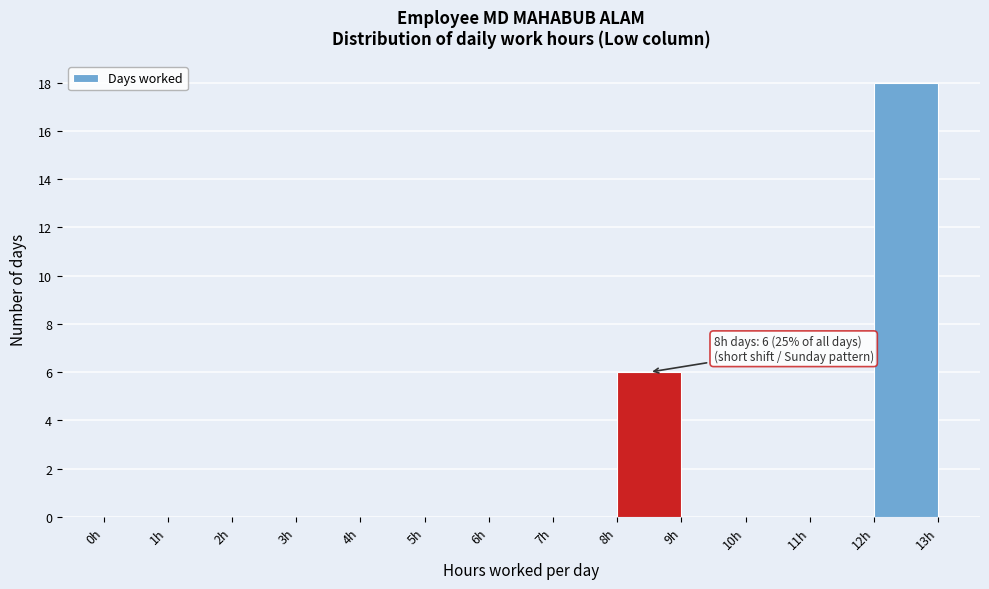

Which range on the x-axis has the tallest bar?

12 to 13